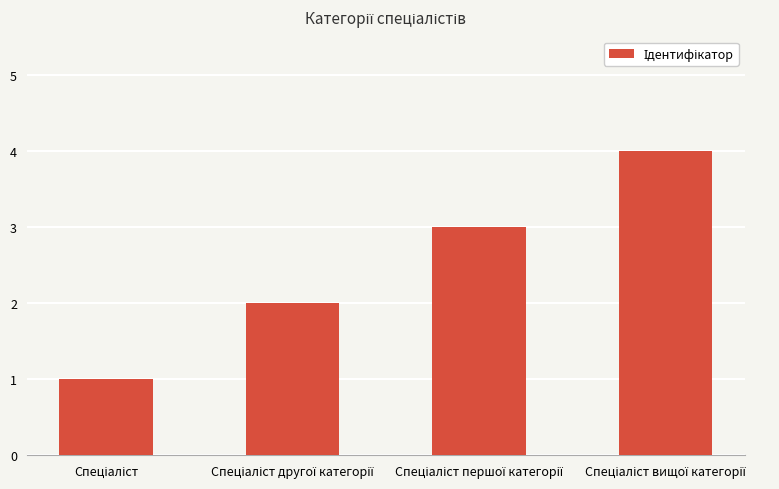

What is the greatest value displayed?

4